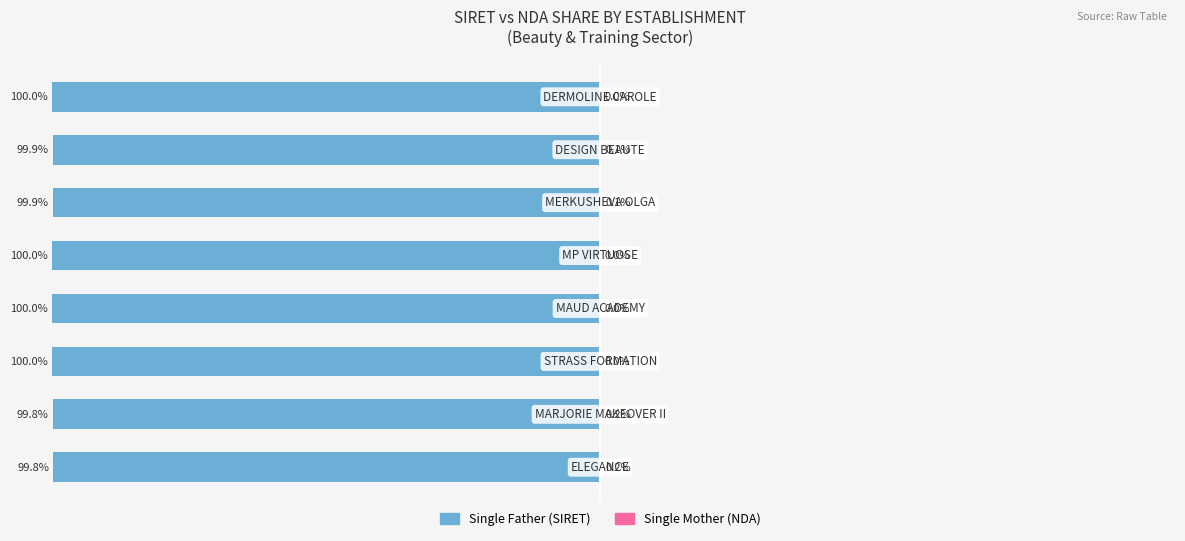

The value of Single Father at −125 is -150.8. True or false?

False